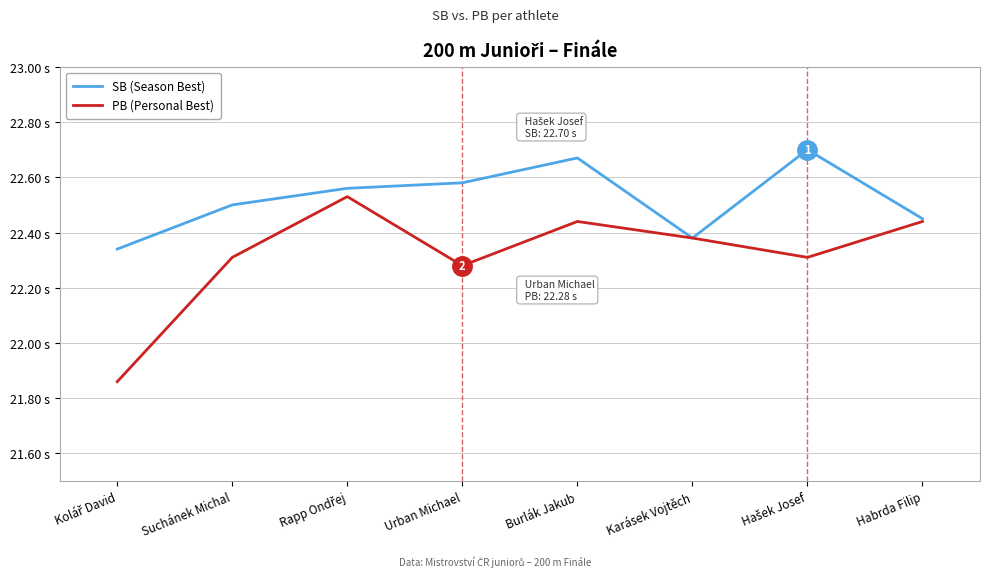

True or false: PB (Personal Best) and SB (Season Best) intersect in this chart.

False